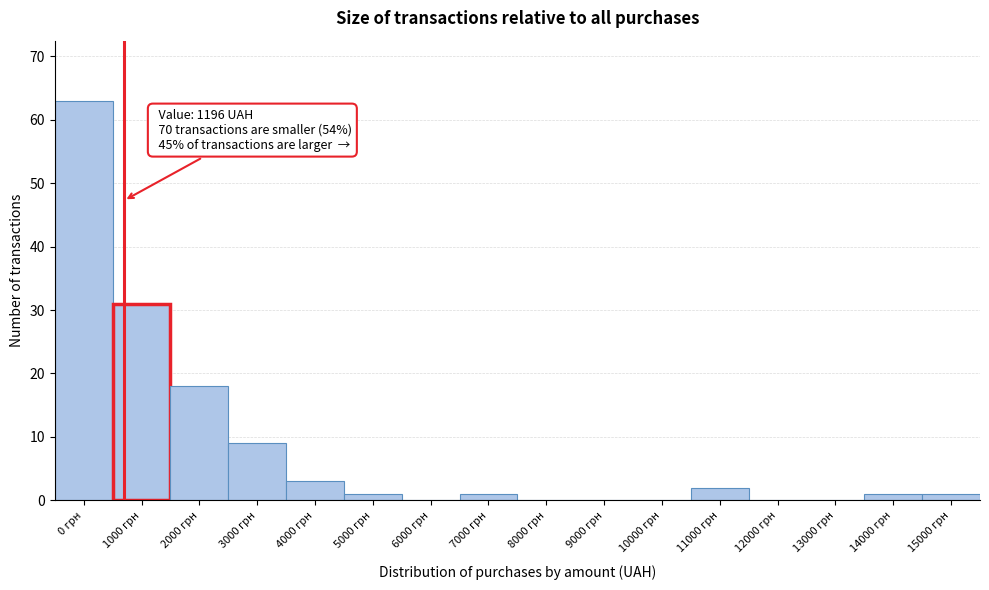

Reading left to right, what are all the values shown in this chart?

0 грн=63	1000 грн=31	2000 грн=18	3000 грн=9	4000 грн=3	5000 грн=1	6000 грн=0	7000 грн=1	8000 грн=0	9000 грн=0	10000 грн=0	11000 грн=2	12000 грн=0	13000 грн=0	14000 грн=1	15000 грн=1